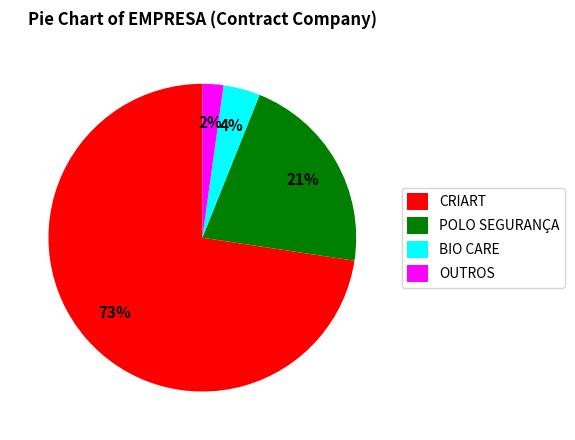

Rank the categories by value from lowest to highest.

OUTROS, BIO CARE, POLO SEGURANÇA, CRIART